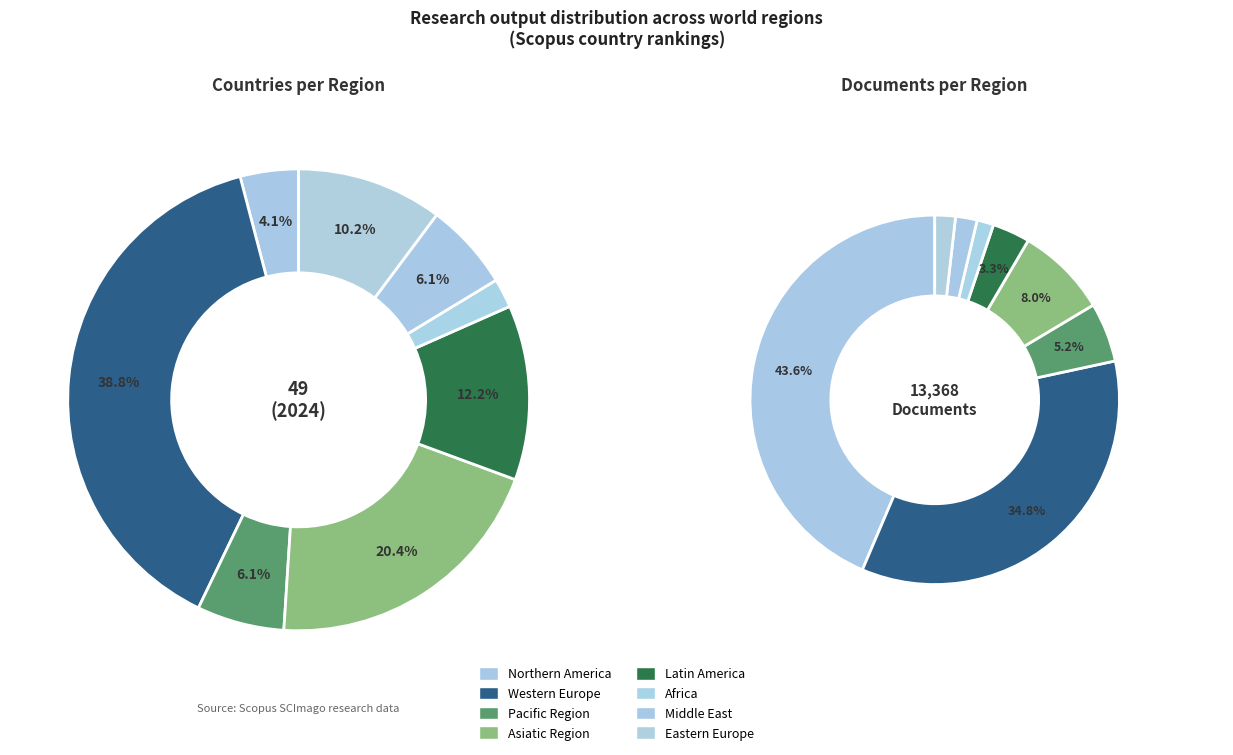

What portion of the pie excludes Pacific Region?

93.9%